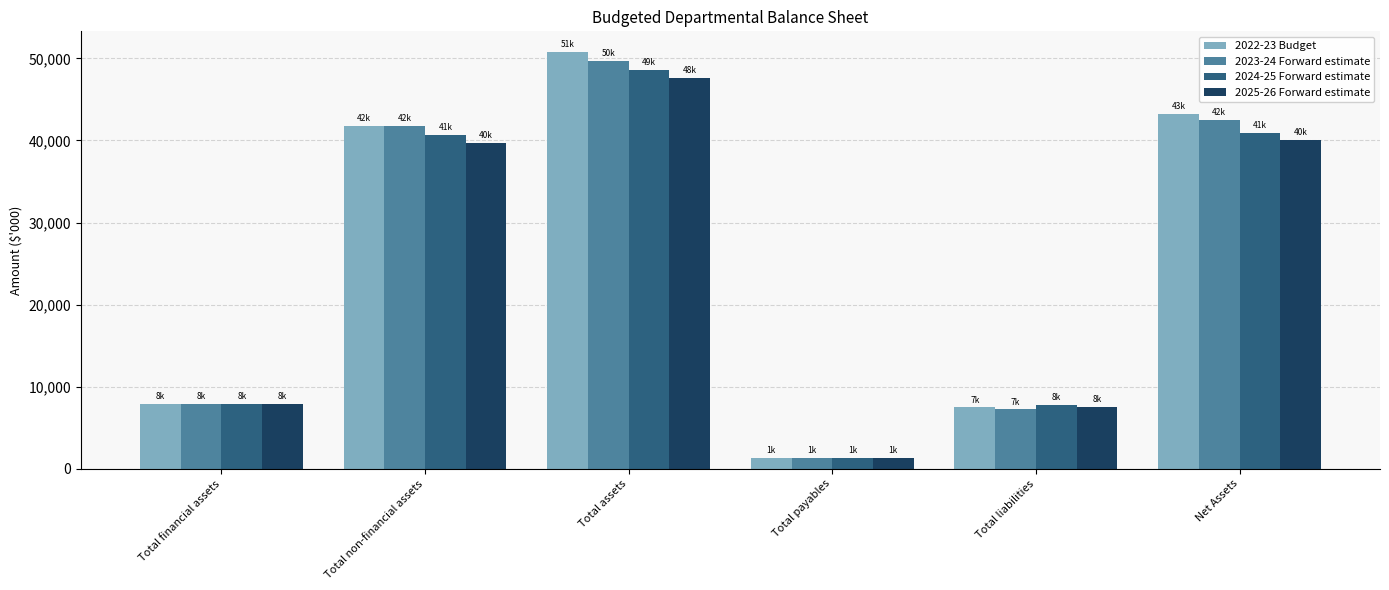

At which label is 2023-24 Forward estimate closest to 25521?

Total non-financial assets